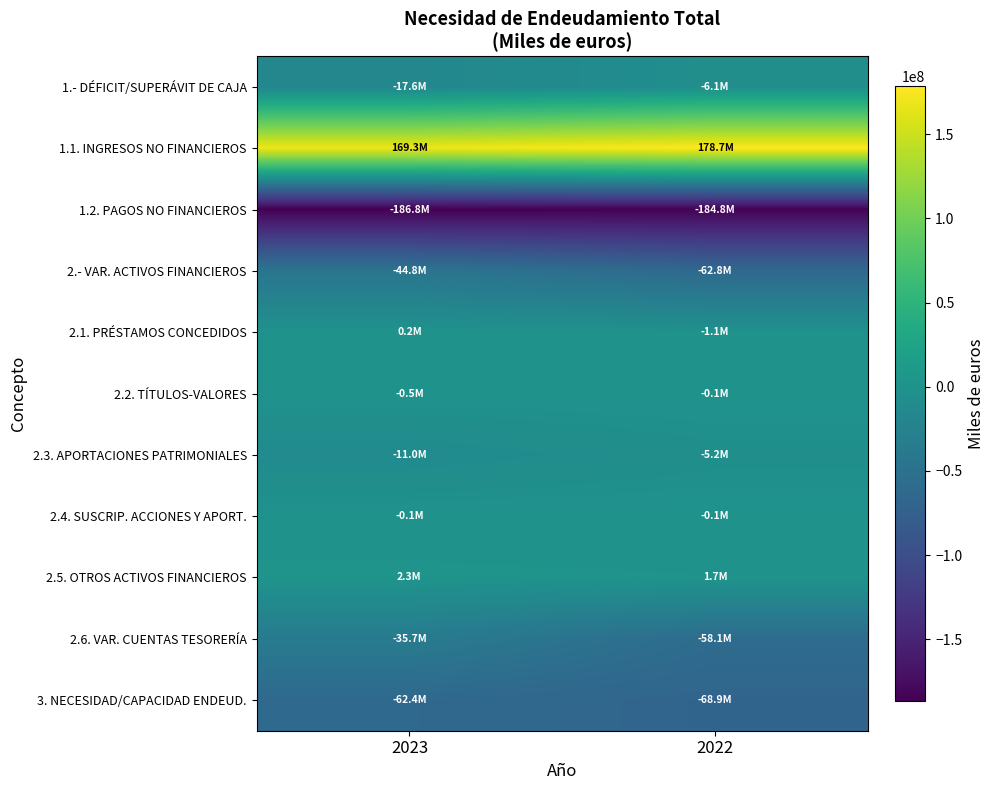

Between 2023 and 2022, which series saw the biggest shift?

2.6. VAR. CUENTAS TESORERÍA